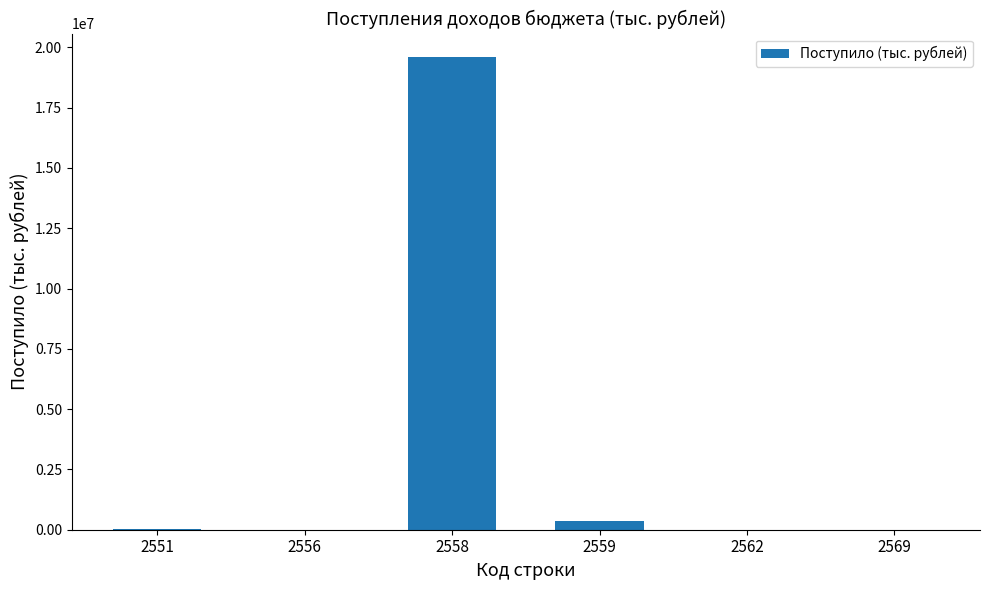

Is it true that the value at 2558 is 19591216?

True